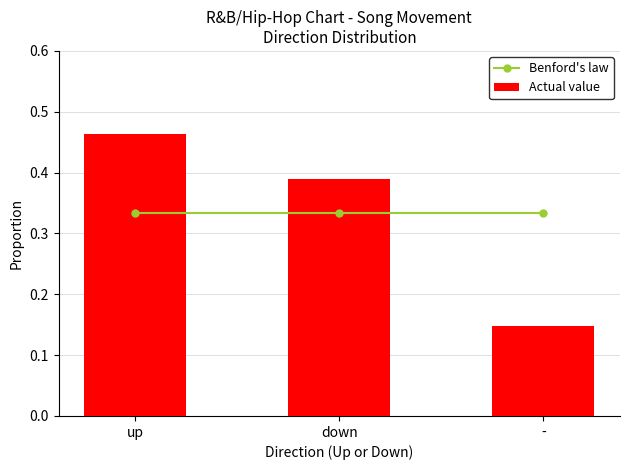

What is the sum of the Actual value values at up and -?

0.6